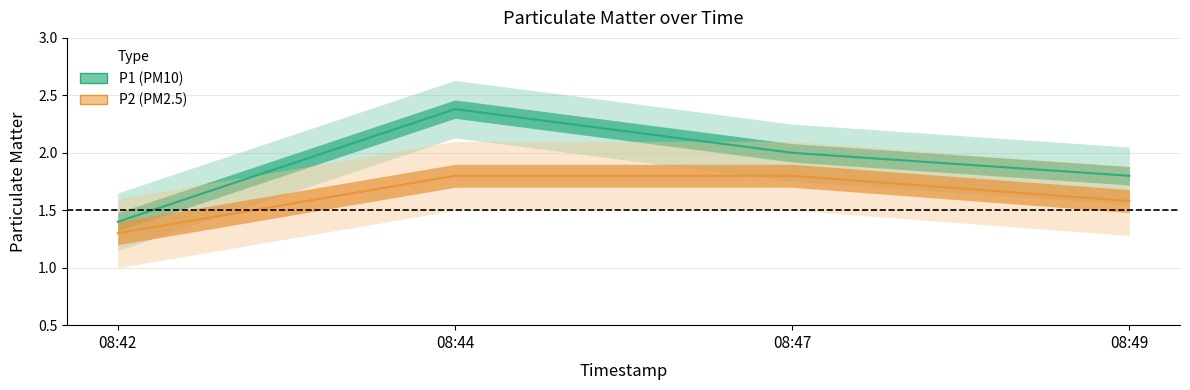

Reading right to left, extract all data points from this chart.

P1: 1.8	2.0	2.4	1.4
P2: 1.6	1.8	1.8	1.3